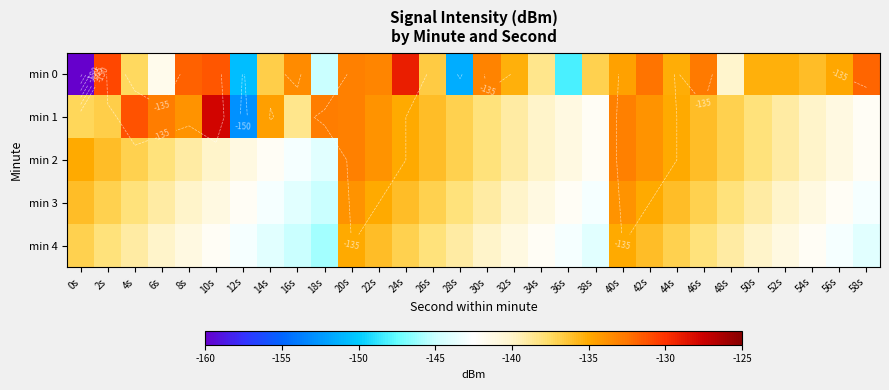

What is the total value across all series at 16s?

-703.9